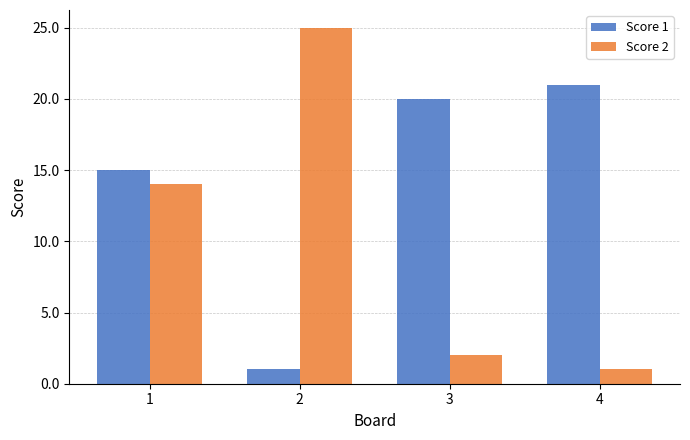

Reading left to right, list all the values displayed in this chart.

Score 1: 1=15	2=1	3=20	4=21
Score 2: 1=14	2=25	3=2	4=1